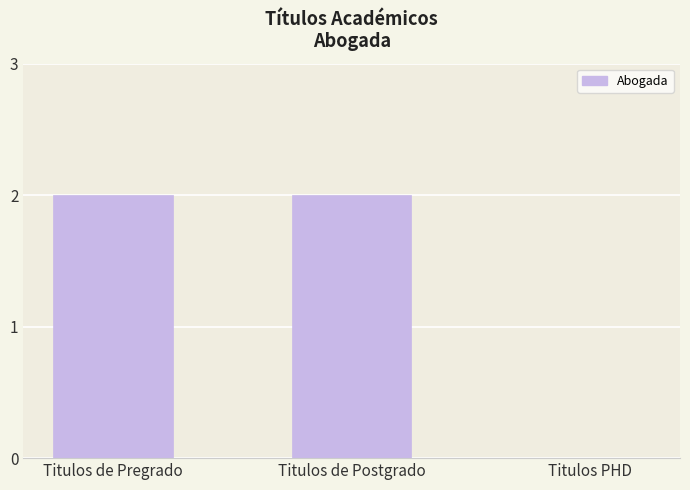

Reading left to right, what are all the values shown in this chart?

Titulos de Pregrado=2	Titulos de Postgrado=2	Titulos PHD=0